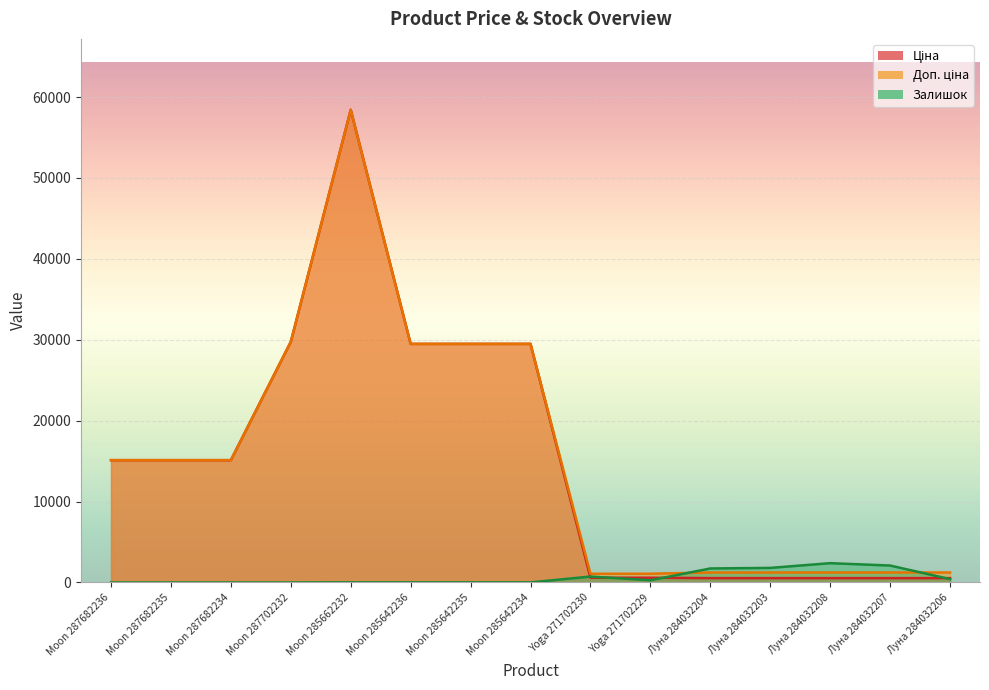

The Доп. ціна series shows 264.8 at Луна 284032203. True or false?

False